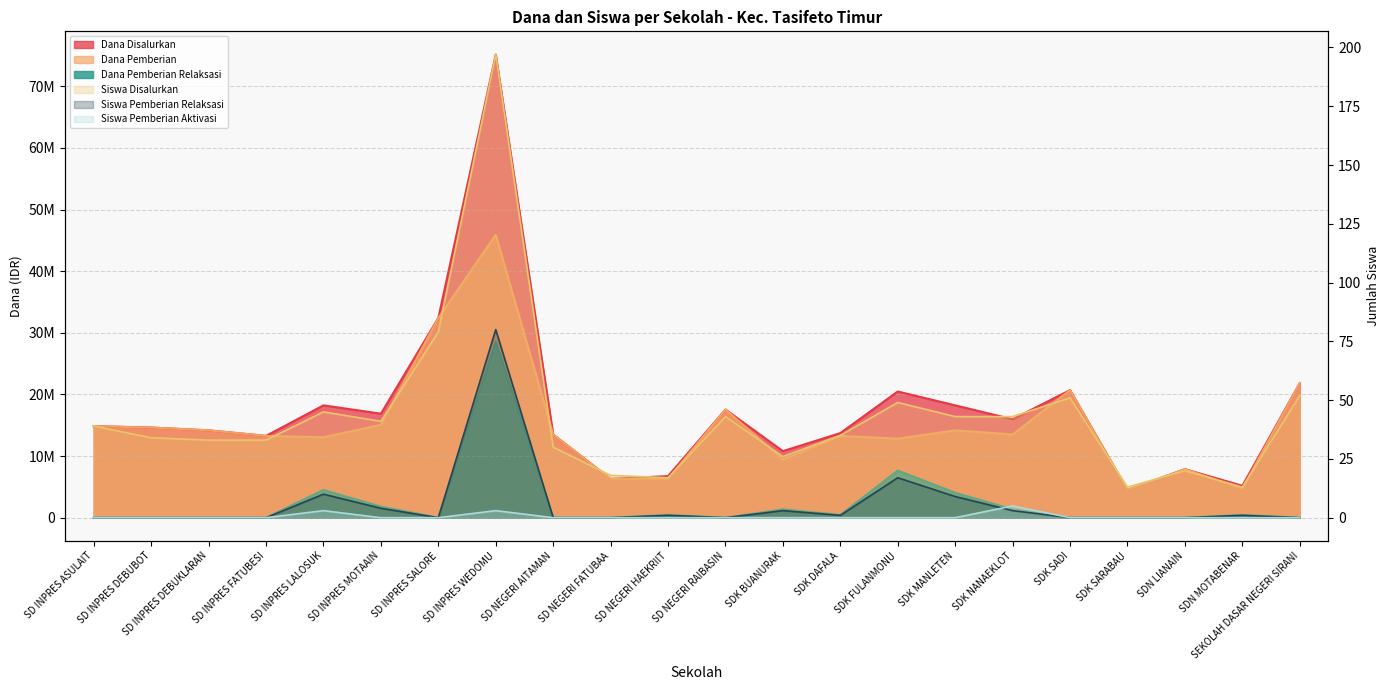

What is the difference between the maximum and minimum values in the Dana Pemberian Relaksasi series?

28575000